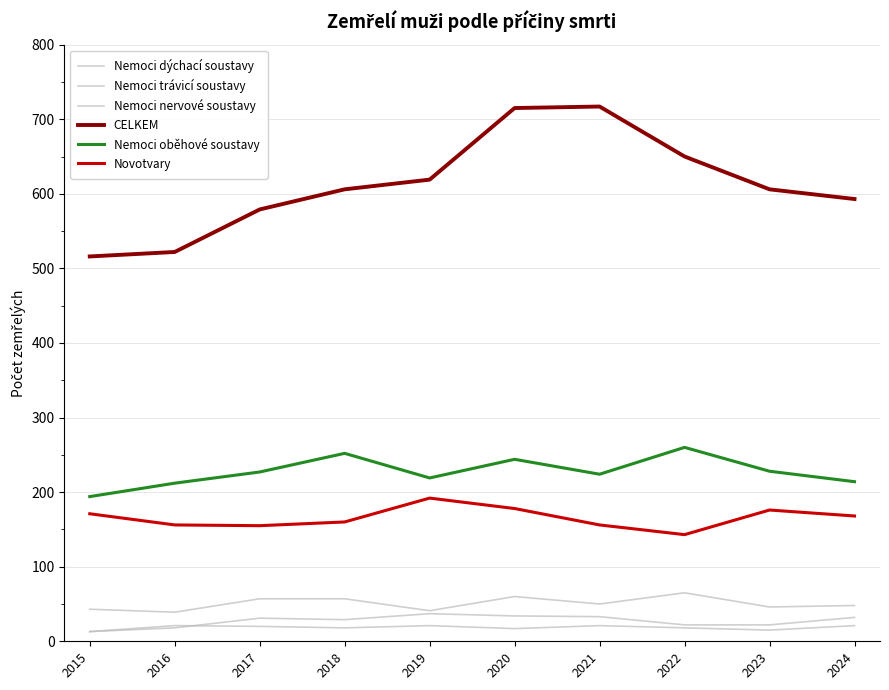

Reading left to right, transcribe all the data shown in this chart.

Nemoci dýchací soustavy: 43	39	57	57	41	60	50	65	46	48
Nemoci trávicí soustavy: 13	18	31	29	37	34	33	22	22	32
Nemoci nervové soustavy: 13	21	20	18	21	17	21	18	15	21
CELKEM: 516	522	579	606	619	715	717	650	606	593
Nemoci oběhové soustavy: 194	212	227	252	219	244	224	260	228	214
Novotvary: 171	156	155	160	192	178	156	143	176	168